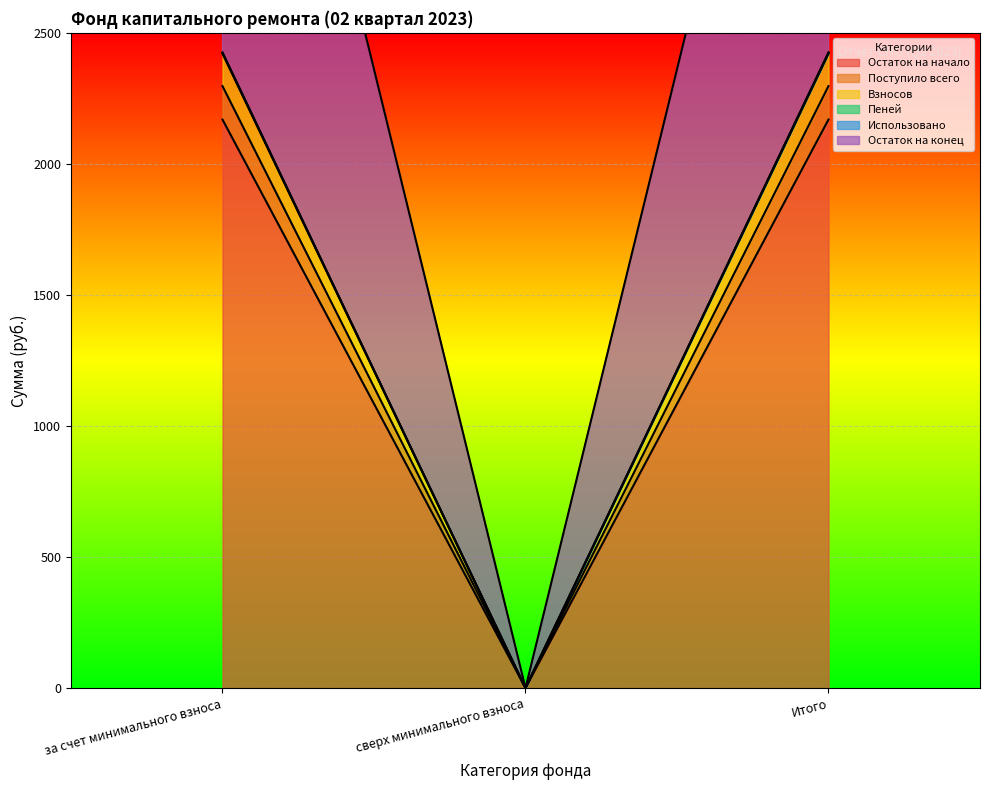

Which category has the lowest value in the Пеней series?

сверх минимального взноса